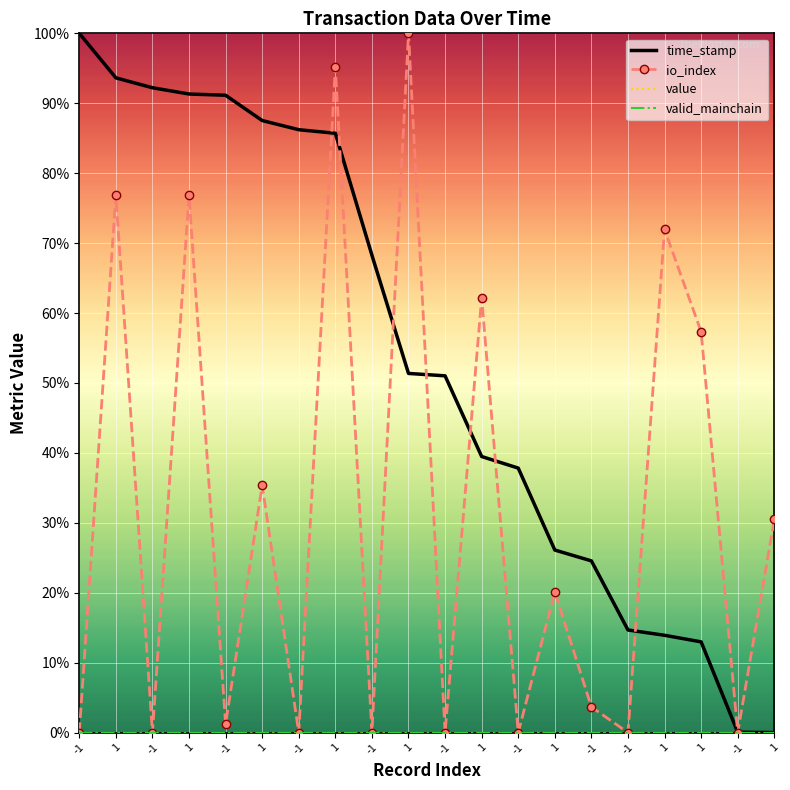

Reading left to right, extract all data points from this chart.

time_stamp: -1=1.0	1=0.9	-1=0.9	1=0.9	-1=0.9	1=0.9	-1=0.9	1=0.9	-1=0.7	1=0.5	-1=0.5	1=0.4	-1=0.4	1=0.3	-1=0.2	-1=0.1	1=0.1	1=0.1	-1=0.0	1=0.0
io_index: -1=0.0	1=0.8	-1=0.0	1=0.8	-1=0.0	1=0.4	-1=0.0	1=1.0	-1=0.0	1=1.0	-1=0.0	1=0.6	-1=0.0	1=0.2	-1=0.0	-1=0.0	1=0.7	1=0.6	-1=0.0	1=0.3
value: -1=0.0	1=0.0	-1=0.0	1=0.0	-1=0.0	1=0.0	-1=0.0	1=0.0	-1=0.0	1=0.0	-1=0.0	1=0.0	-1=0.0	1=0.0	-1=0.0	-1=0.0	1=0.0	1=0.0	-1=0.0	1=0.0
valid_mainchain: -1=0.0	1=0.0	-1=0.0	1=0.0	-1=0.0	1=0.0	-1=0.0	1=0.0	-1=0.0	1=0.0	-1=0.0	1=0.0	-1=0.0	1=0.0	-1=0.0	-1=0.0	1=0.0	1=0.0	-1=0.0	1=0.0